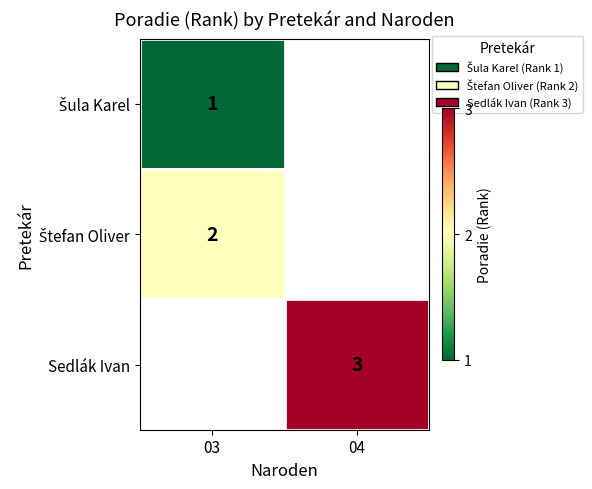

How many data points does each series have?

2